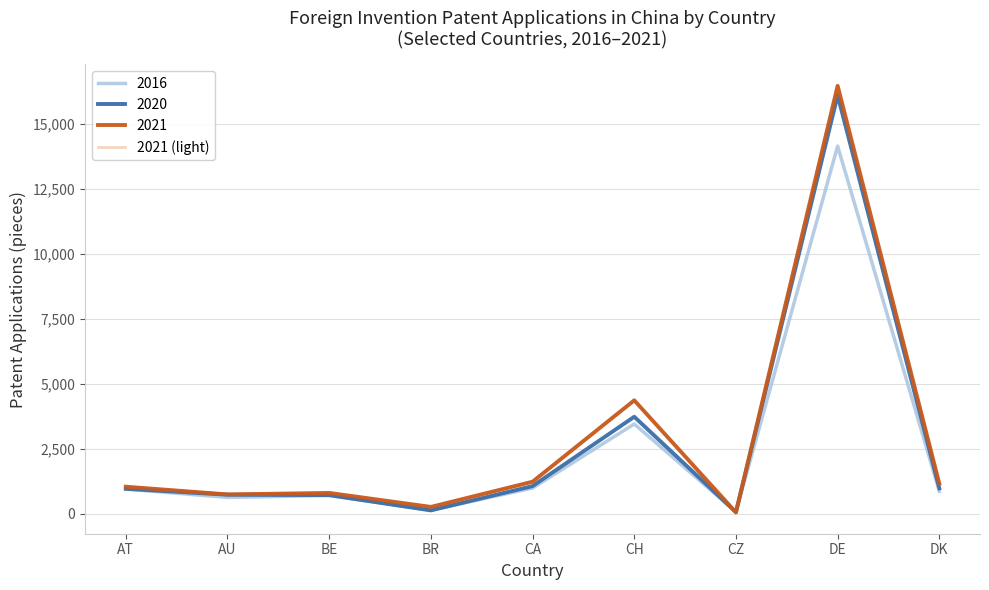

Is this an area chart (filled region under the line)?

No